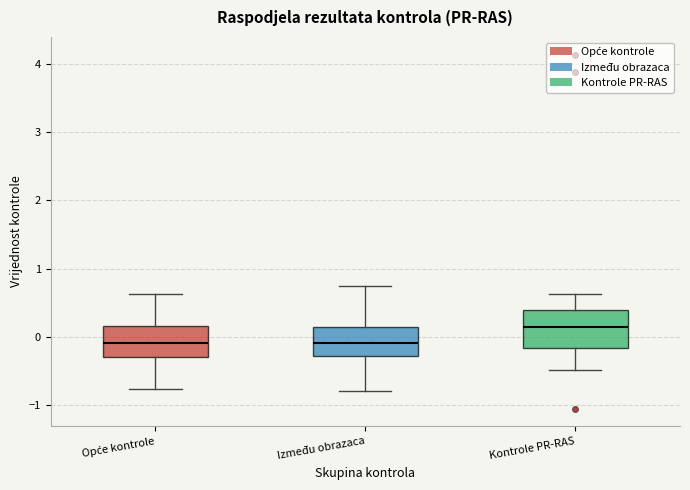

Reading left to right, transcribe this box plot: for each box, give where its median line is, the range the box spans, and where its two whiskers end, as read against the y-axis. The values are not printed on the chart, so give them approximately, as read against the axis.

Opće kontrole: median -0.1, box -0.3 to 0.2, whiskers -0.8 to 0.6
Između obrazaca: median -0.1, box -0.3 to 0.1, whiskers -0.8 to 0.7
Kontrole PR-RAS: median 0.1, box -0.2 to 0.4, whiskers -0.5 to 0.6